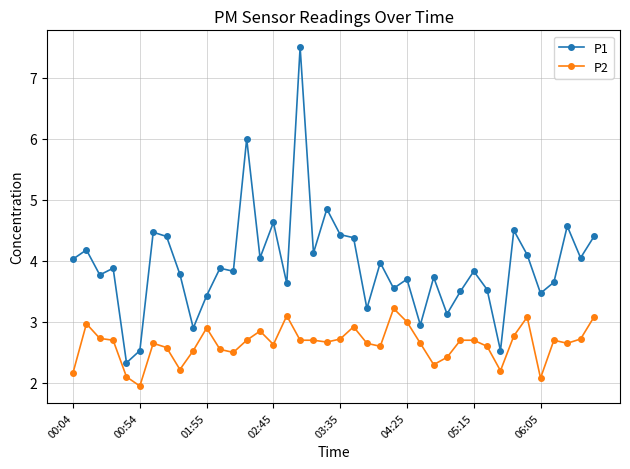

What is the difference between the maximum and second lowest values in the P1 series?

5.0